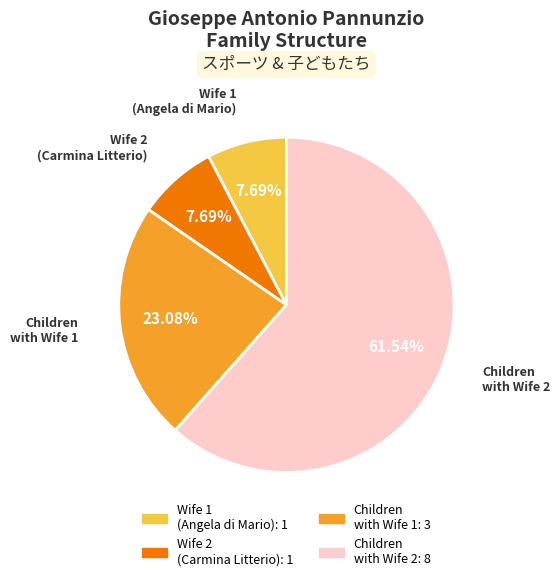

Which has a higher value, Children with Wife 1 or Children with Wife 2?

Children with Wife 2